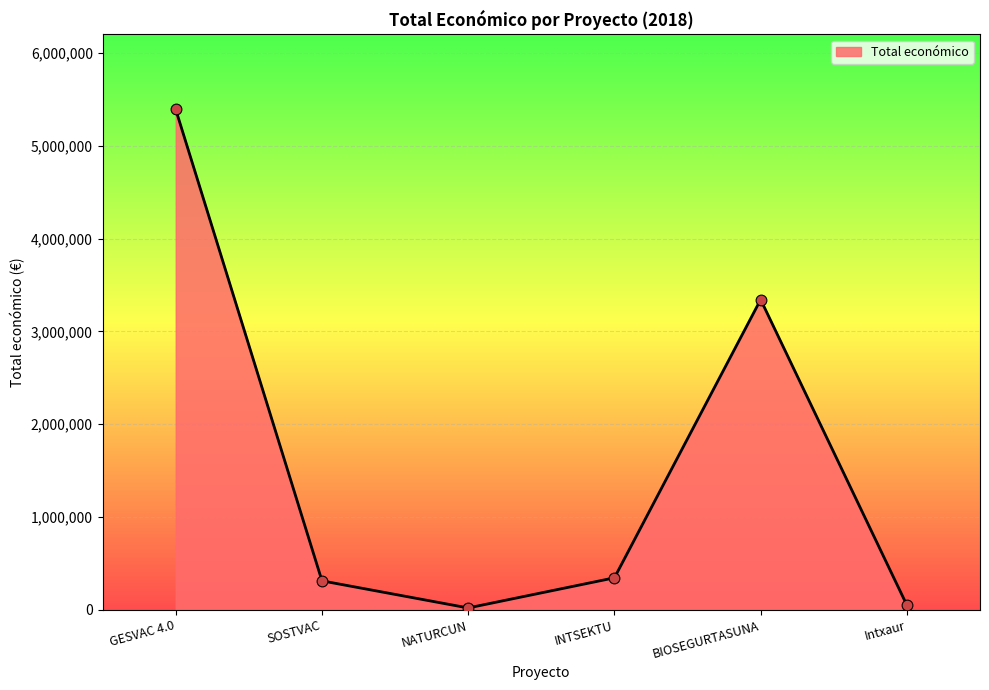

What is the change in value from GESVAC 4.0 to BIOSEGURTASUNA?

-2048346